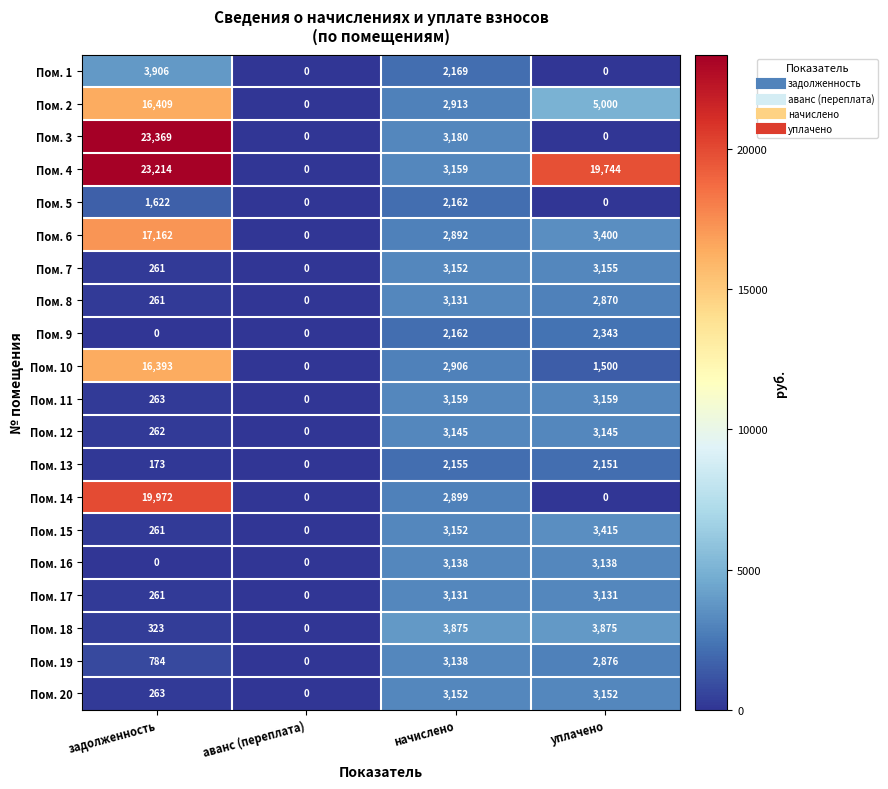

What is the sum of the Пом. 12 values at задолженность and уплачено?

3407